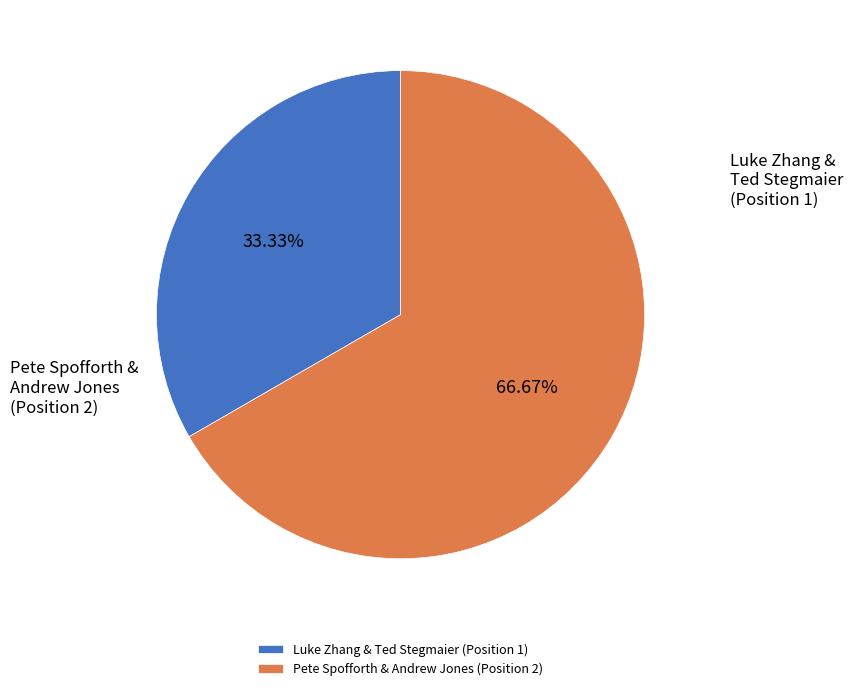

How many slices are in this pie chart?

2